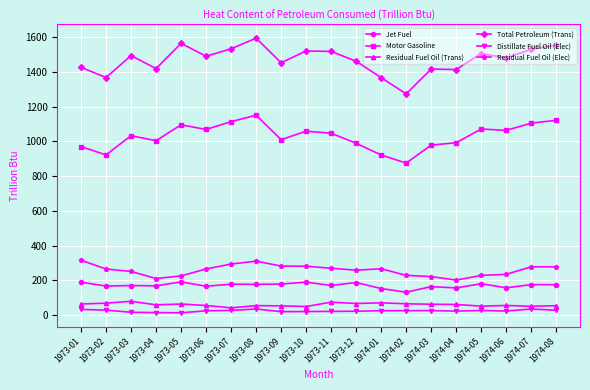

What position from the right is 1973-06?

15